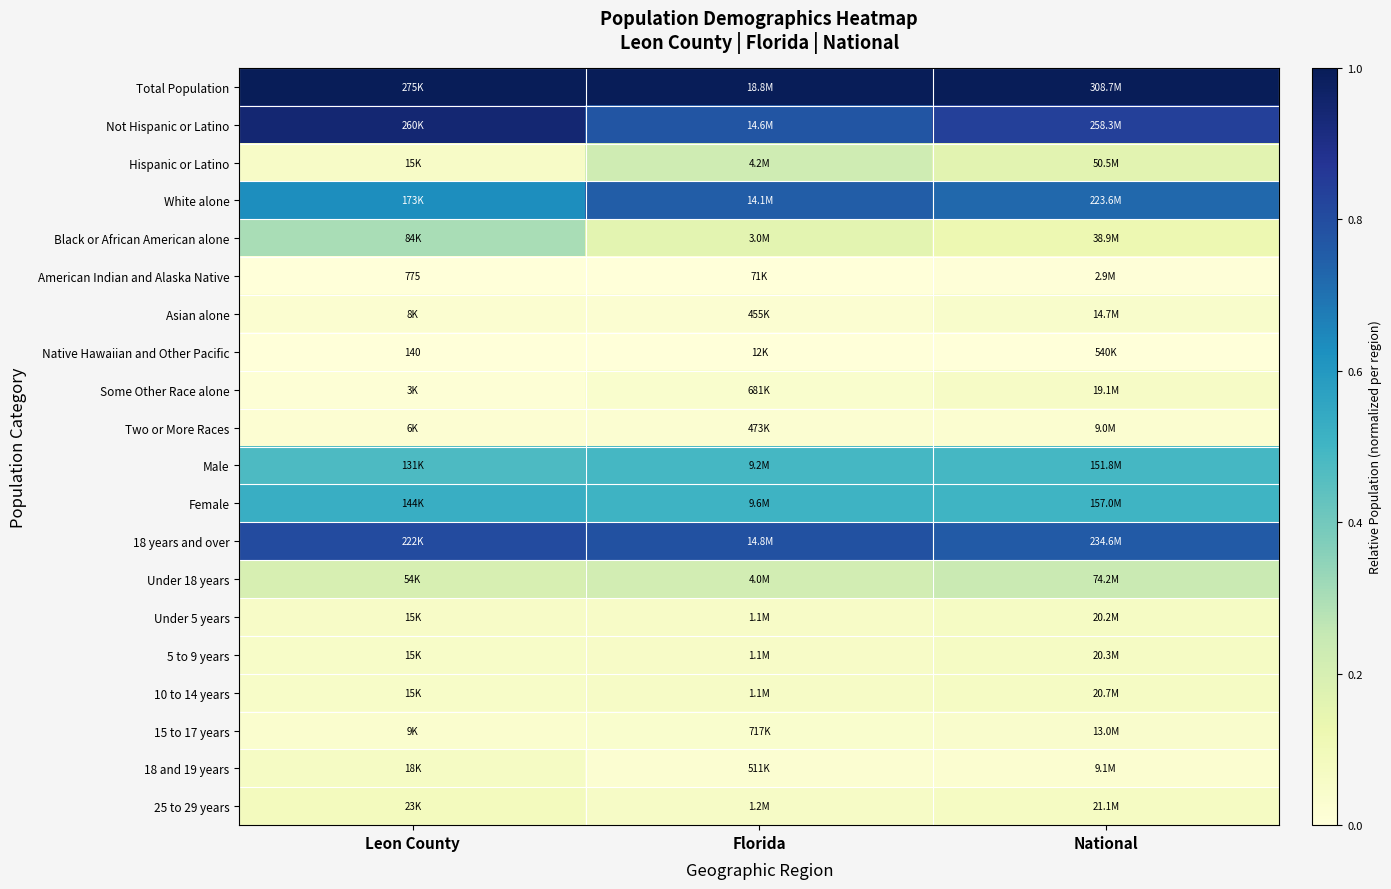

Is the value of White alone at National greater than the value of 5 to 9 years at National?

Yes